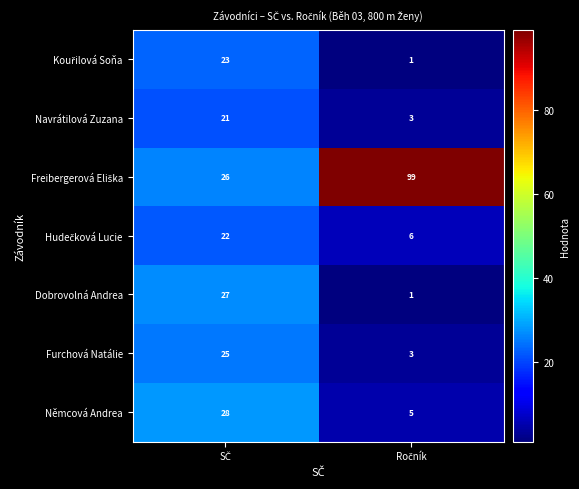

What is the total value across all series at SČ?

172